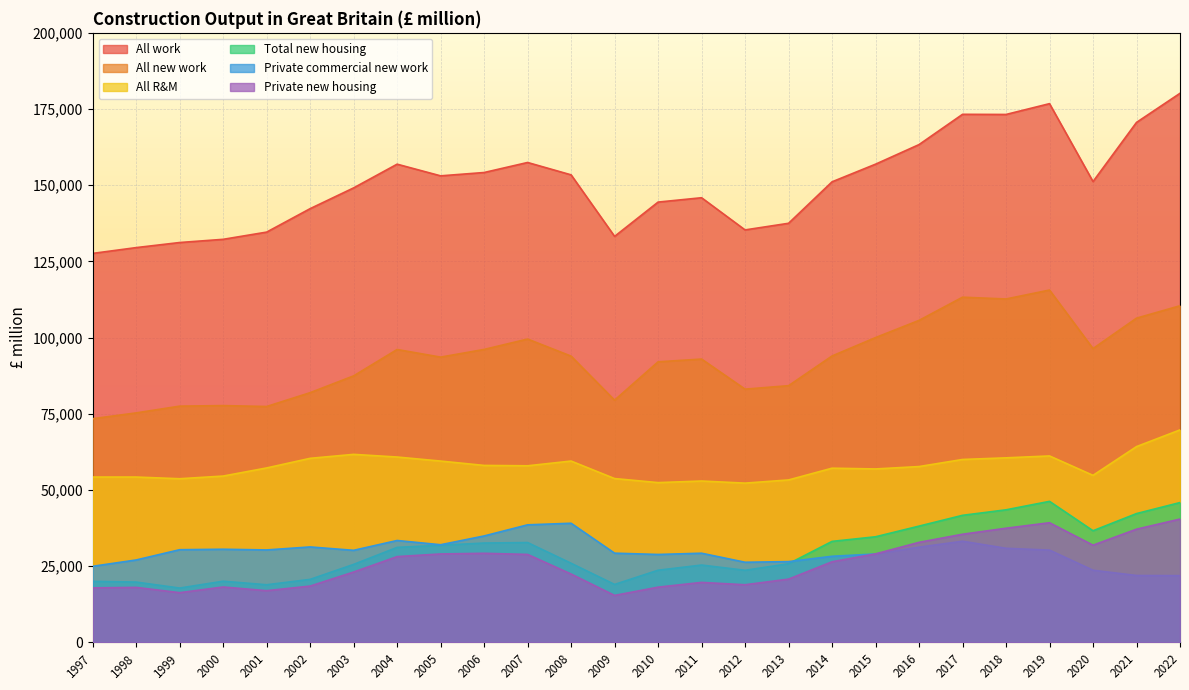

Reading left to right, what are all the values shown in this chart?

Total new housing: 20028	19781	17817	20064	18900	20663	25580	31162	31855	32591	32752	25954	19001	23669	25367	23653	25792	33129	34642	38141	41681	43489	46266	36621	42254	45867
All work: 127627	129530	131197	132247	134616	142310	149123	156907	153078	154171	157462	153406	133215	144465	145894	135334	137510	151118	156906	163335	173267	173219	176767	151199	170612	180163
All new work: 73386	75289	77508	77684	77389	81926	87438	96096	93594	96115	99526	93918	79472	92049	92958	83087	84219	93970	100005	105651	113258	112674	115602	96400	106378	110450
Private commercial new work: 24953	27030	30398	30551	30321	31308	30197	33424	32030	34911	38562	39080	29261	28837	29247	26285	26496	28241	28995	31237	33180	30864	30268	23667	21939	21892
All R&M: 54241	54241	53689	54563	57227	60384	61684	60811	59484	58056	57936	59488	53743	52416	52936	52247	53292	57147	56901	57684	60008	60545	61165	54798	64234	69712
Private new housing: 17873	18038	16300	18164	16955	18463	23072	28138	29007	29221	28849	22423	15398	18110	19671	18898	20748	26441	29037	32814	35476	37448	39250	31890	37134	40456